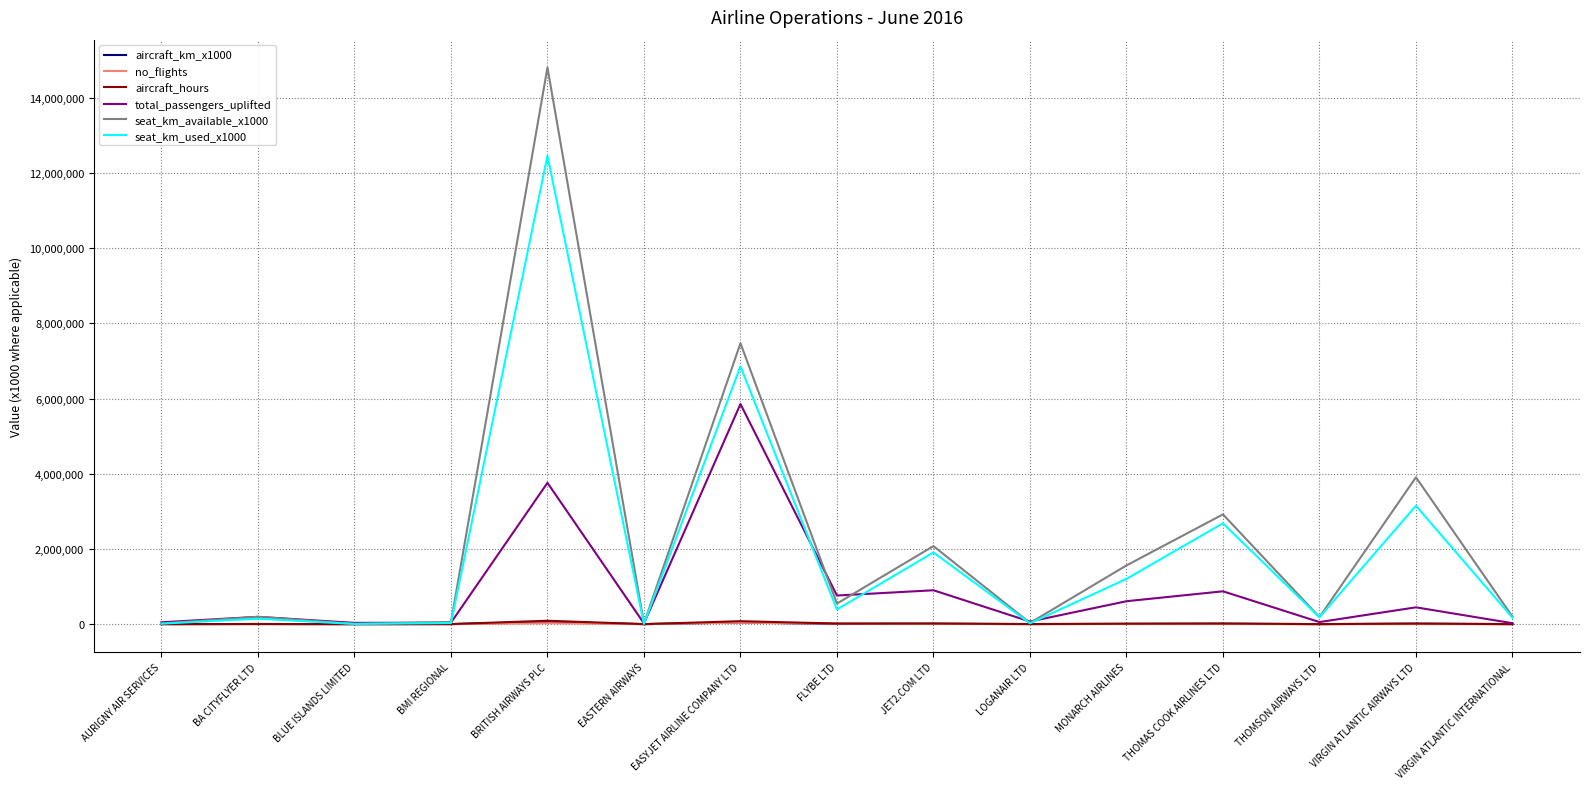

Is it true that seat_km_available_x1000 equals 2918688.0 at THOMAS COOK AIRLINES LTD?

True